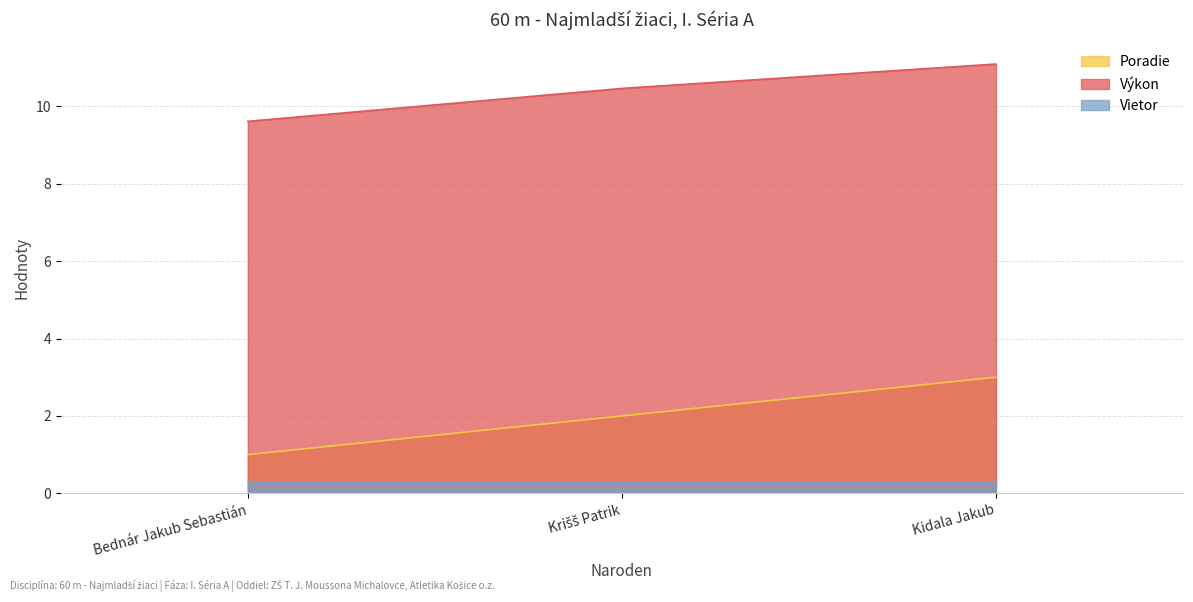

How many data points in Poradie are less than 2?

1